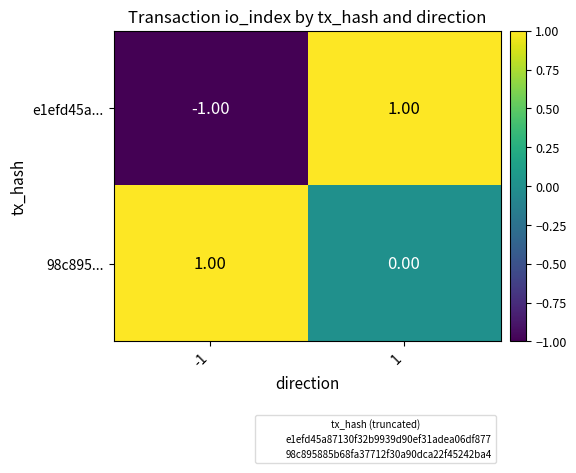

Which series has the largest range (max minus min)?

e1efd45a...